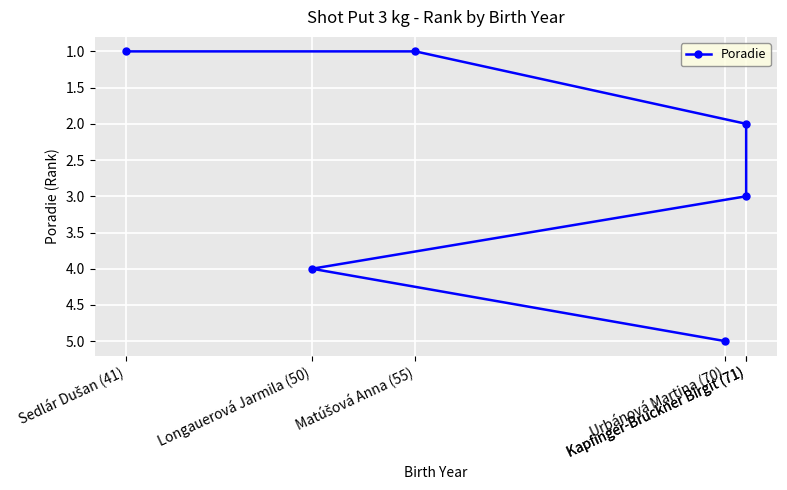

Which label corresponds to the smallest value in the chart?

Sedlár Dušan (41)